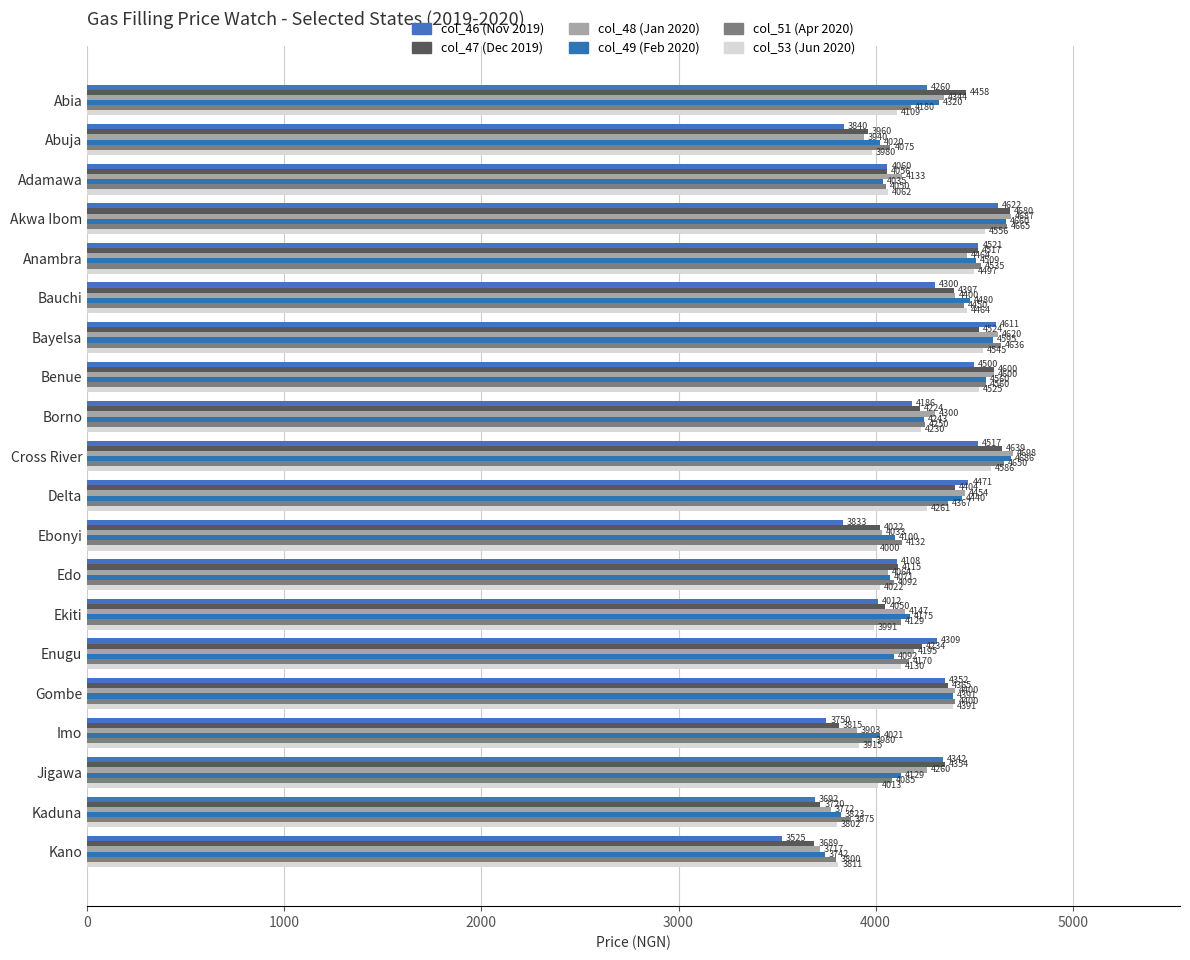

What position from the left is Benue?

8